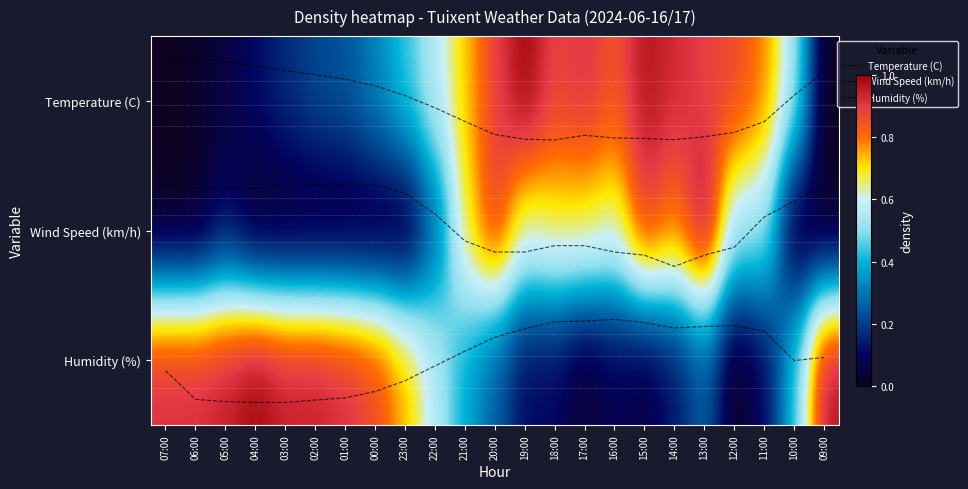

The Temperature (C) series shows 0.4 at 18:00. True or false?

False